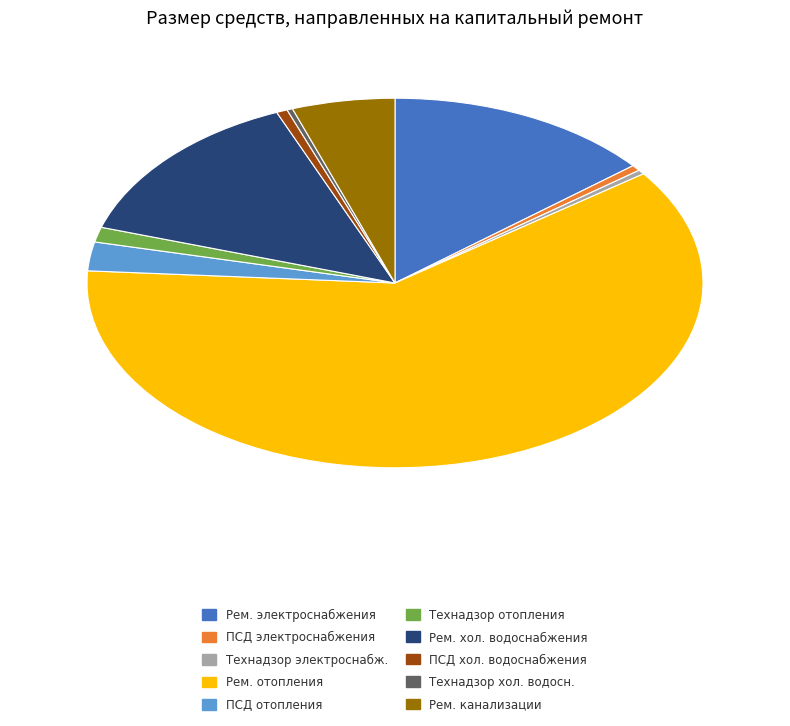

Is there any slice that represents more than half of the pie?

Yes